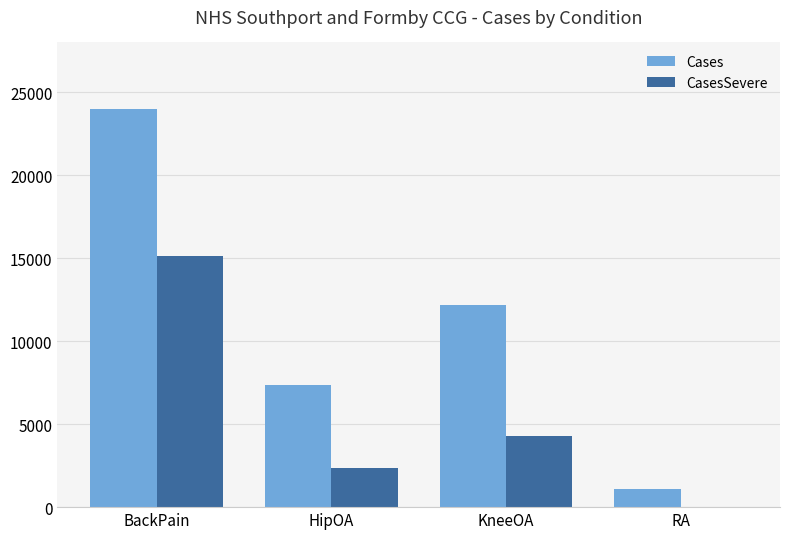

Reading left to right, transcribe all the data shown in this chart.

Cases: 23975	7355	12207	1068
CasesSevere: 15131	2366	4277	0